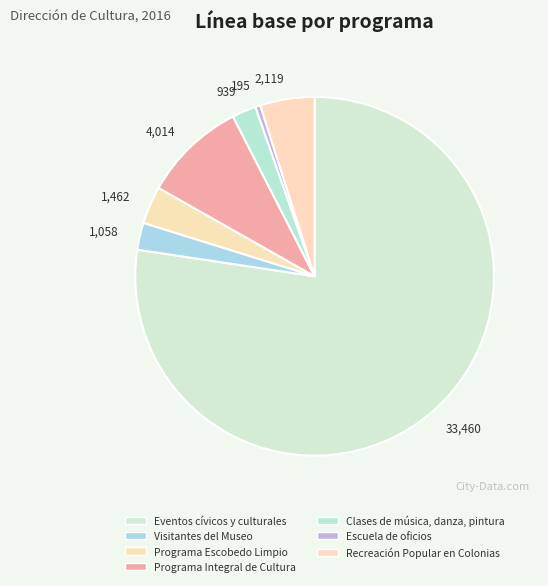

What is the smallest slice in the pie chart?

Escuela de oficios